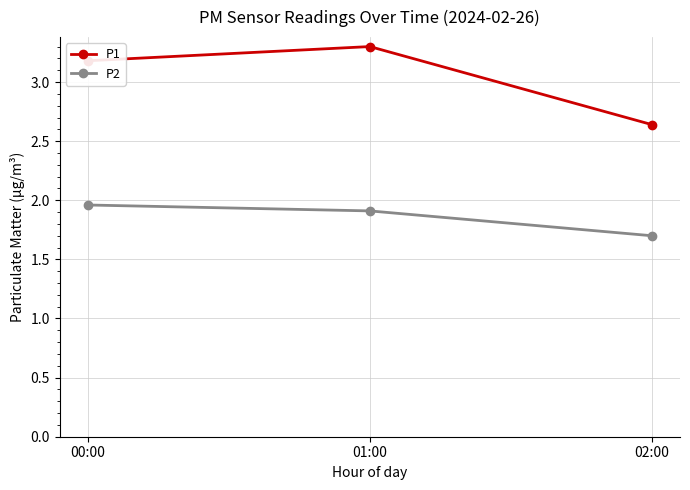

Count the number of categories in the chart.

3